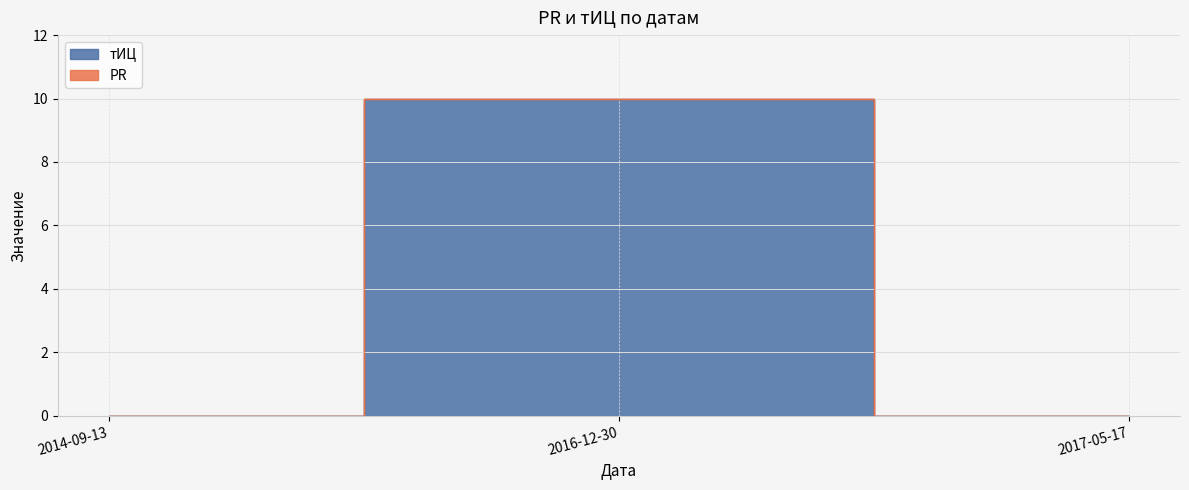

Does the chart have visible grid lines?

Yes